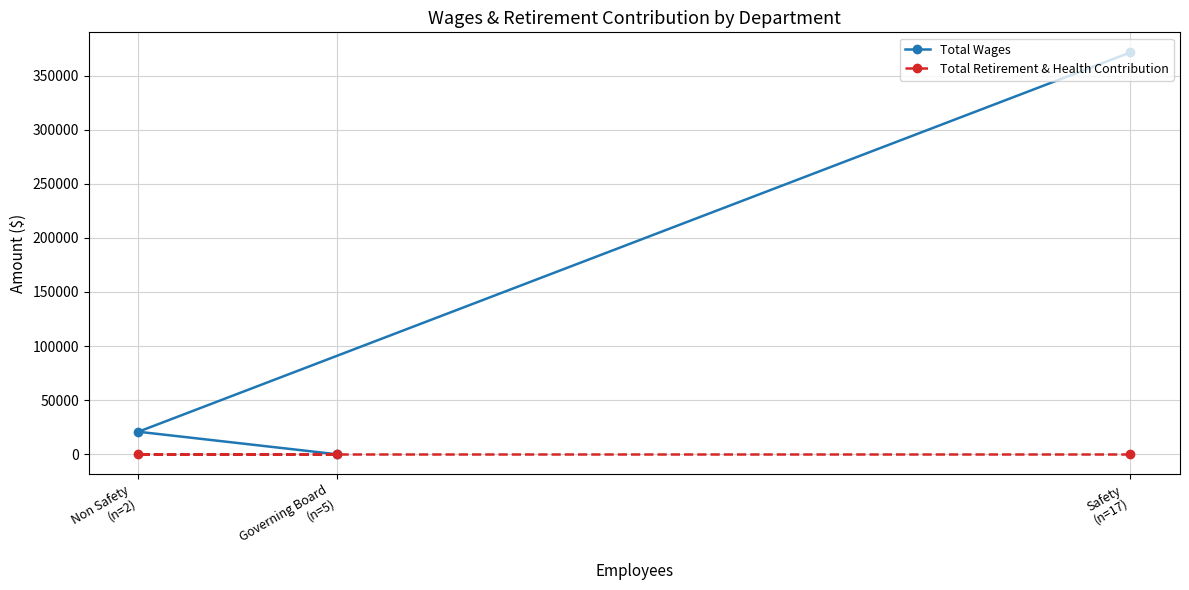

How many positive values does the Total Wages series have?

2